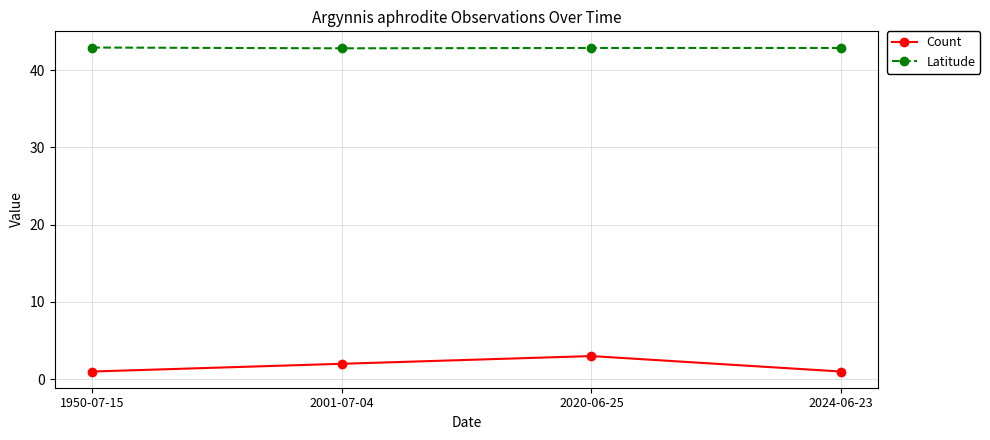

Which series has the largest range (max minus min)?

Count